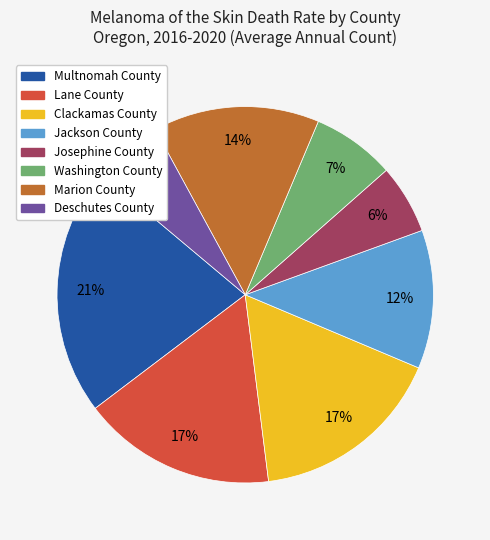

To the nearest percent, what is the difference between the largest and smallest slice percentages?

15%